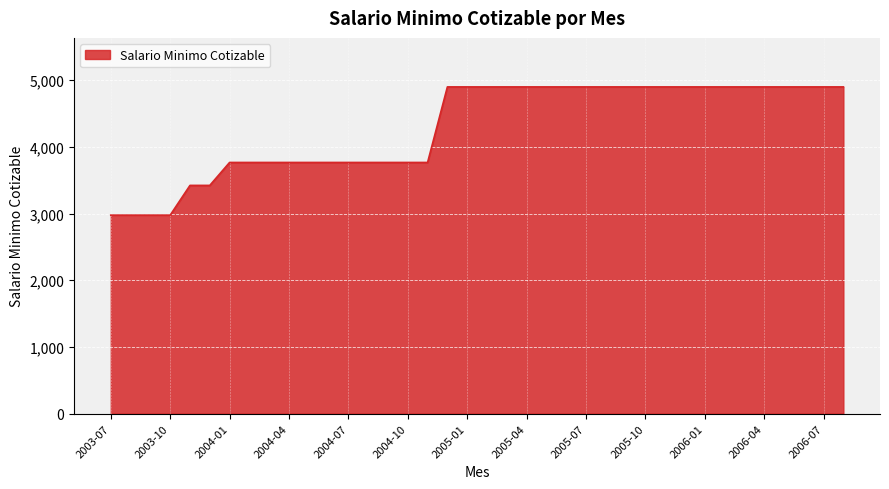

What is the maximum value shown in the chart?

4900